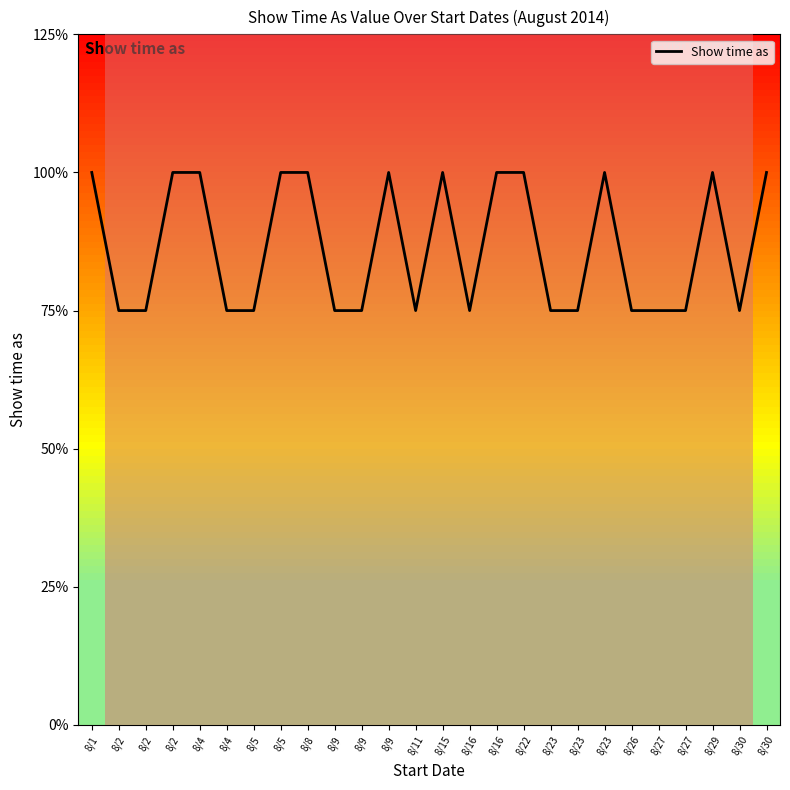

Is this an area chart (filled region under the line)?

No